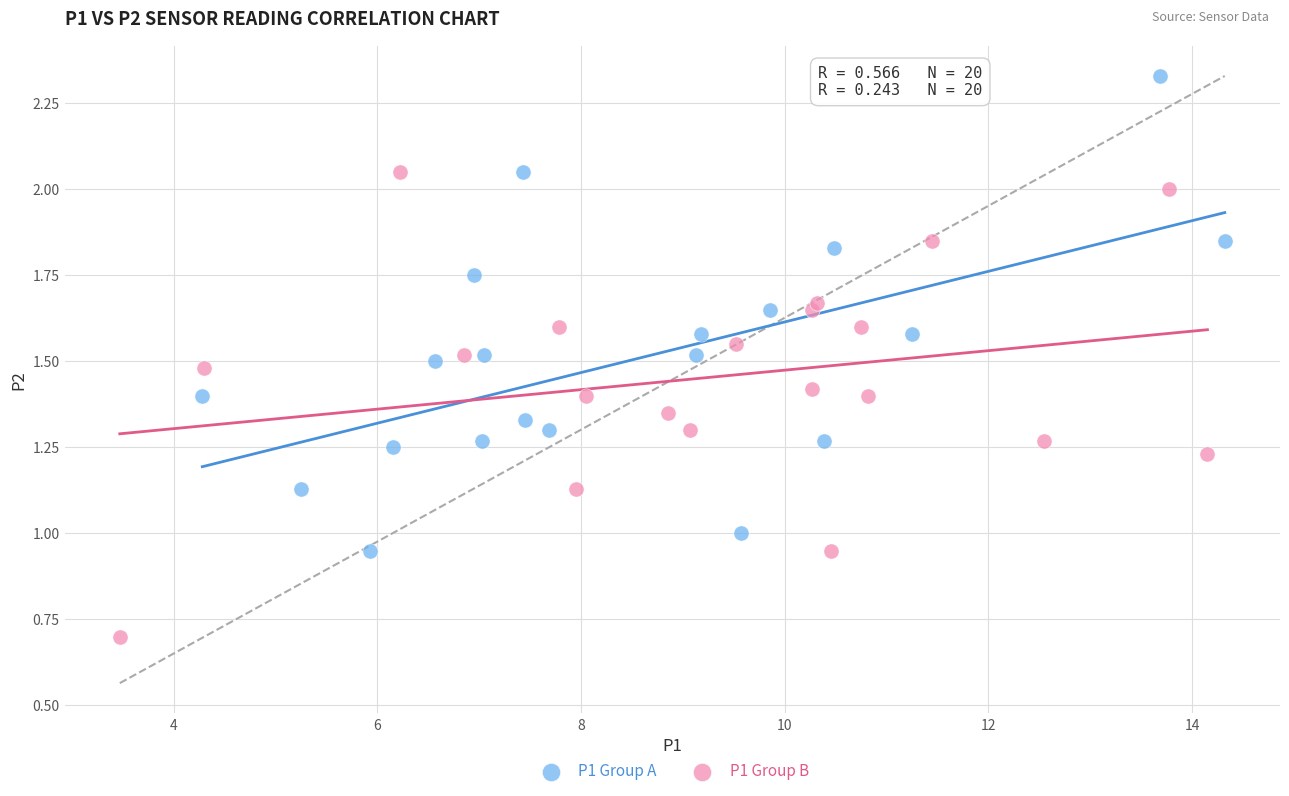

Which series contains the lowest Y value?

P1 Group B